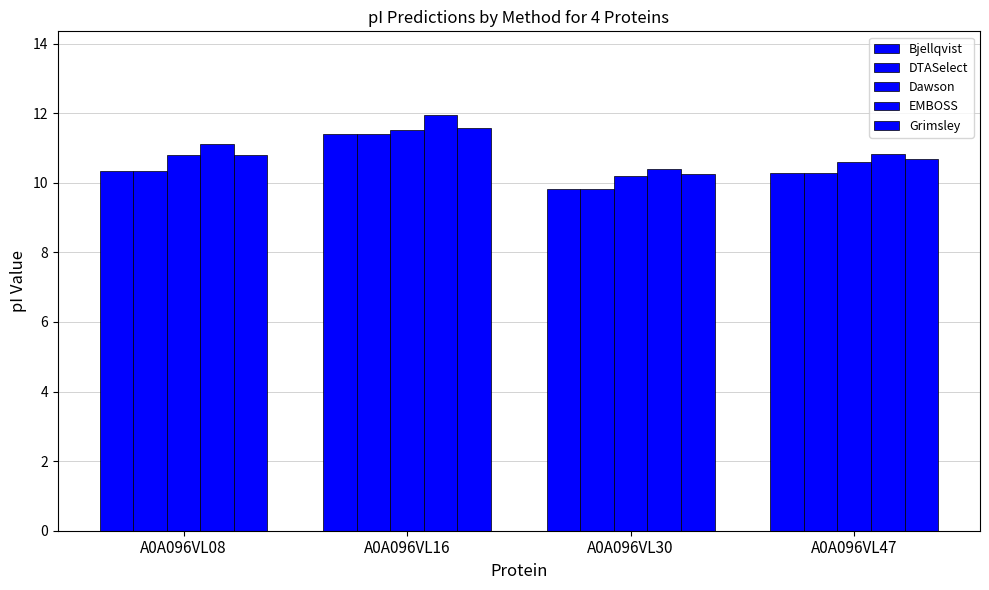

Reading left to right, list all the values displayed in this chart.

Bjellqvist: 10.3	11.4	9.8	10.3
DTASelect: 10.3	11.4	9.8	10.3
Dawson: 10.8	11.5	10.2	10.6
EMBOSS: 11.1	12.0	10.4	10.8
Grimsley: 10.8	11.6	10.2	10.7